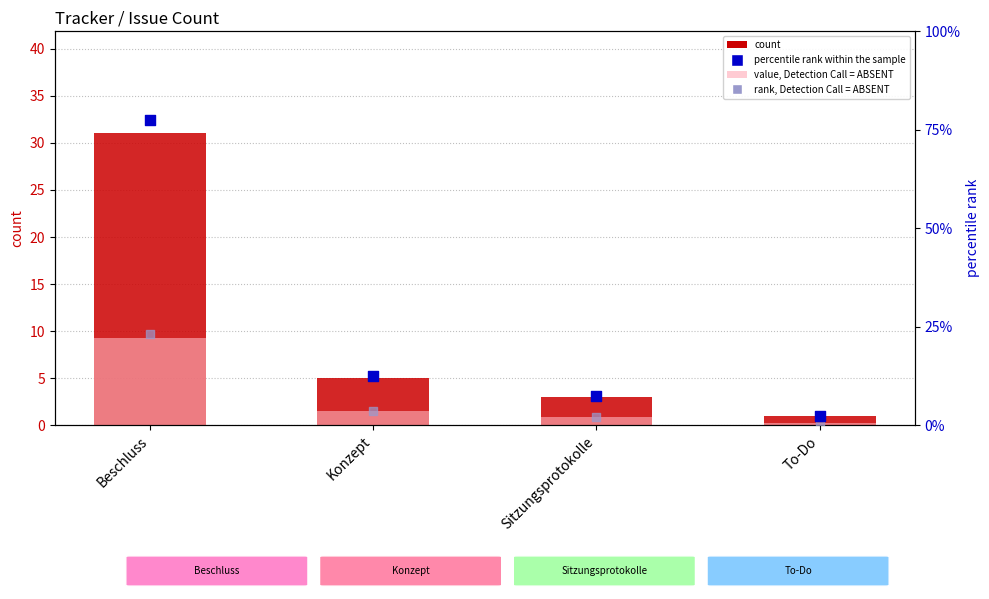

Which series contains the lowest Y value?

value, Detection Call = ABSENT